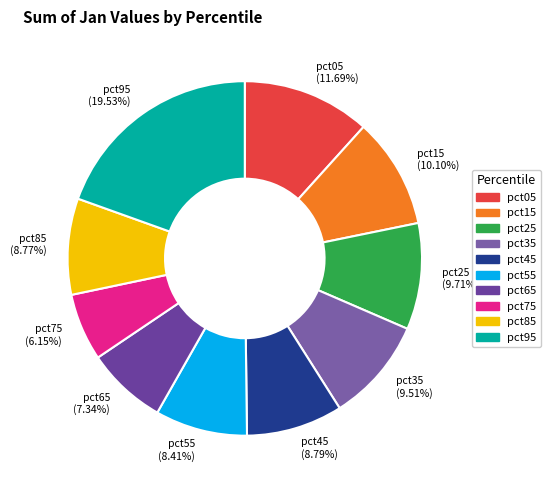

Which slice is the smallest?

pct75